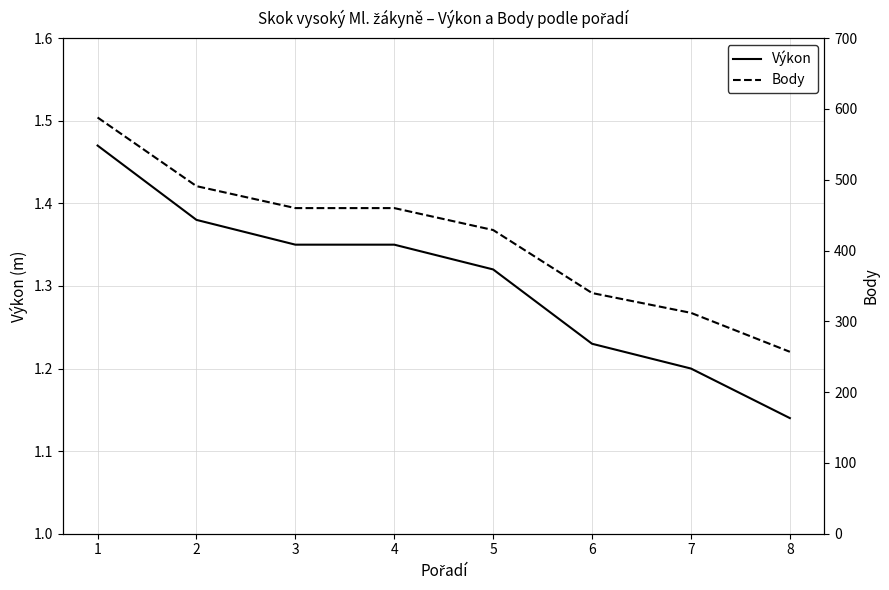

List the labels in order of Výkon value, largest first.

1, 2, 3, 4, 5, 6, 7, 8